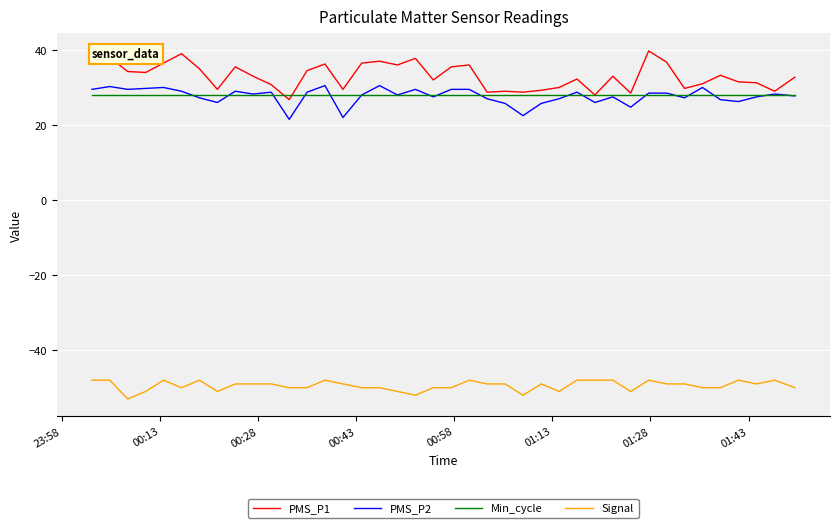

Count the number of categories in the chart.

40